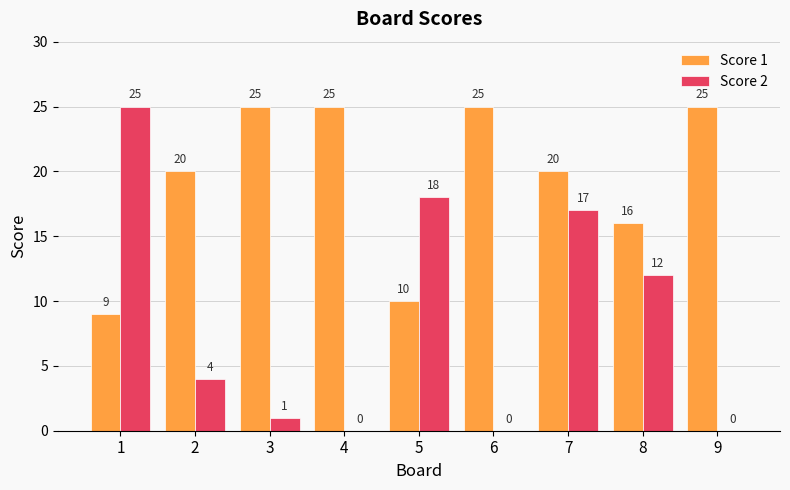

At which category is the sum across all series the highest?

7